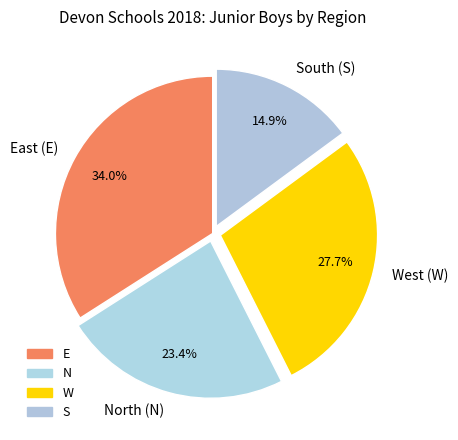

Count the number of slices in the pie.

4